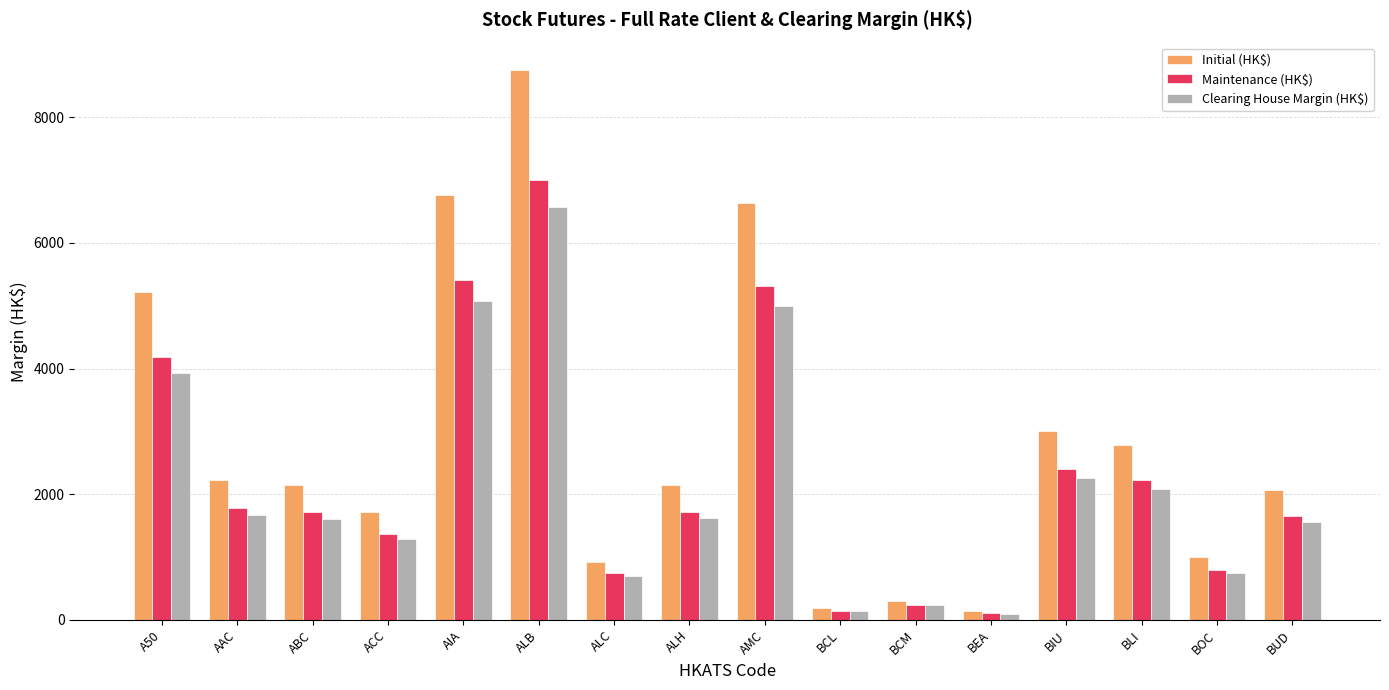

How many data points in Initial (HK$) are less than 2154?

8